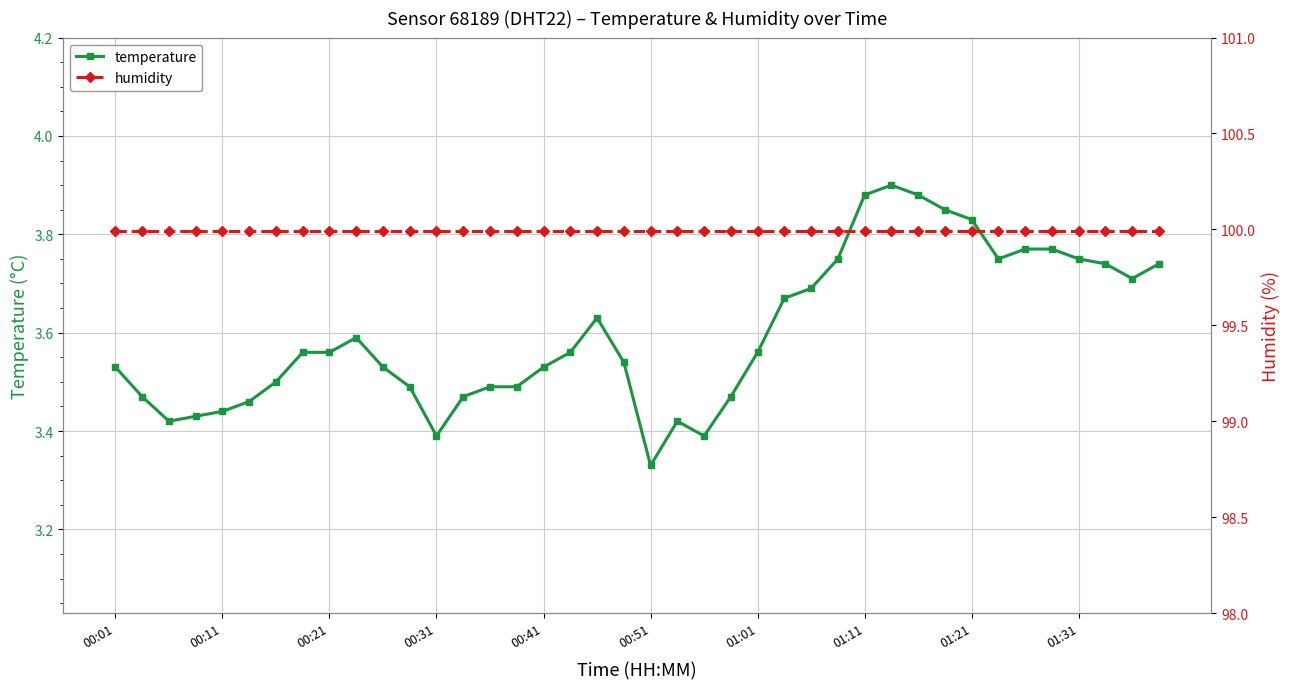

True or false: humidity and temperature intersect in this chart.

False